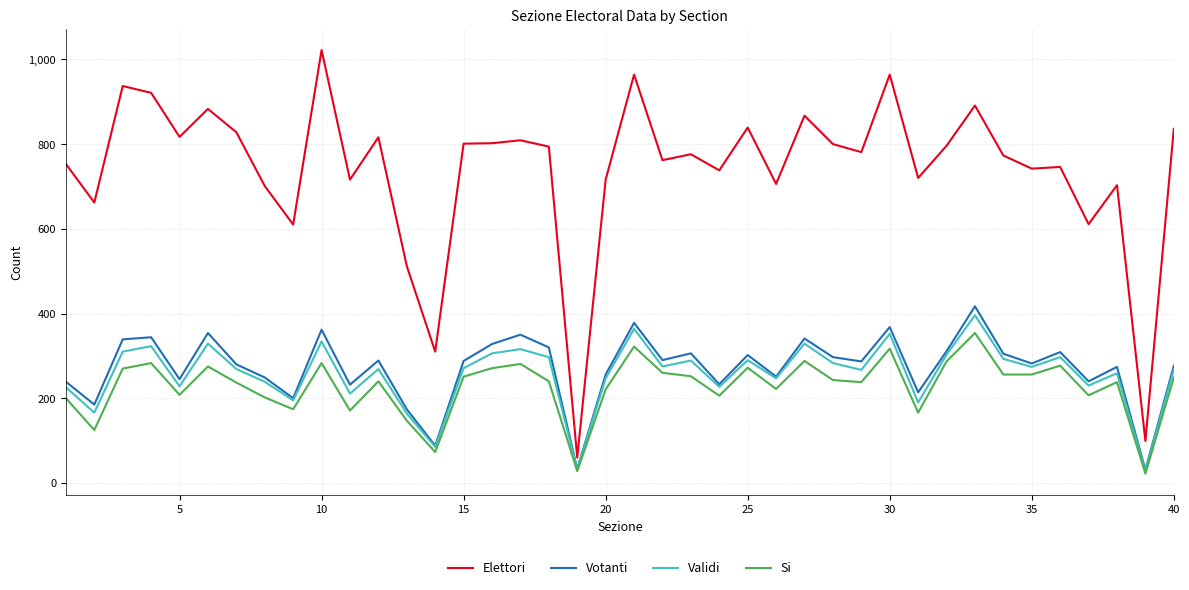

What is the maximum value shown in the chart?

1022